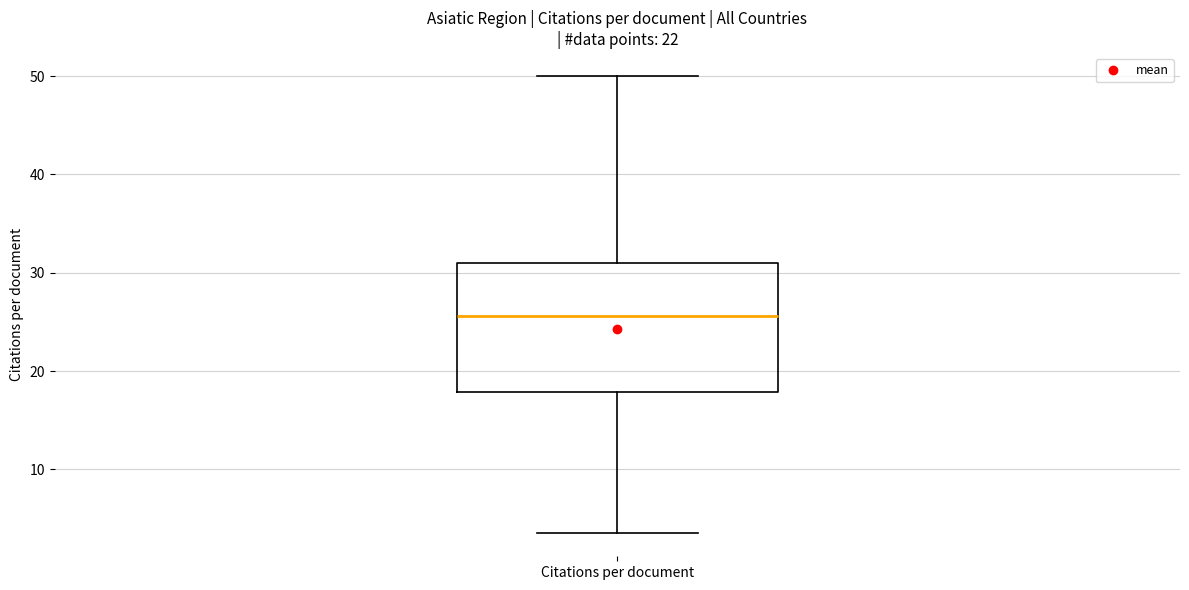

Transcribe this box plot: give where the median line is, the range the box spans, and where the two whiskers end, as read against the y-axis. The values are not printed on the chart, so give them approximately, as read against the axis.

median 26, box 18 to 31, whiskers 4 to 50